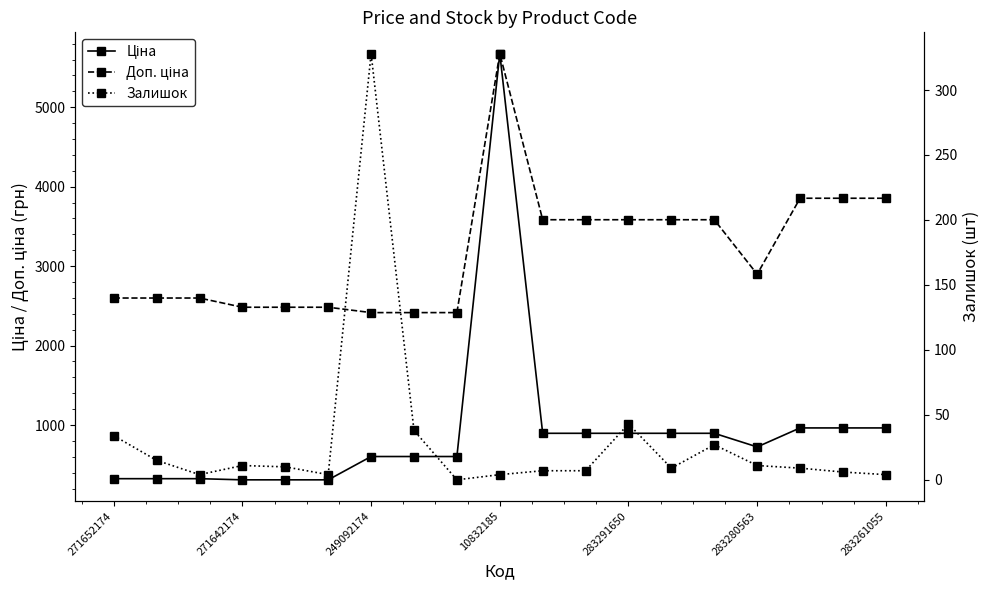

At which label does Залишок first exceed 9?

271652174